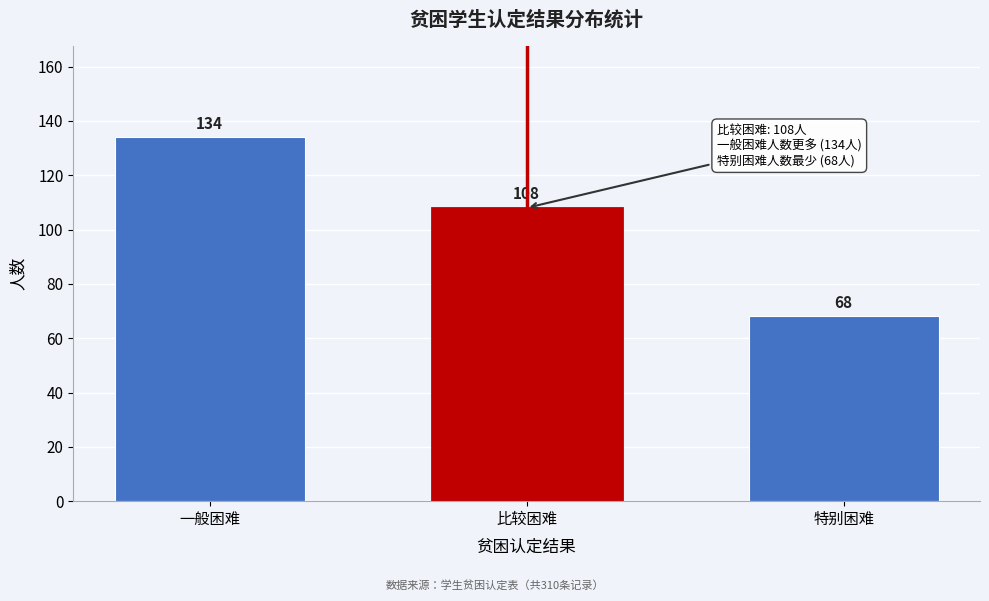

Reading left to right, extract all data points from this chart.

134	108	68